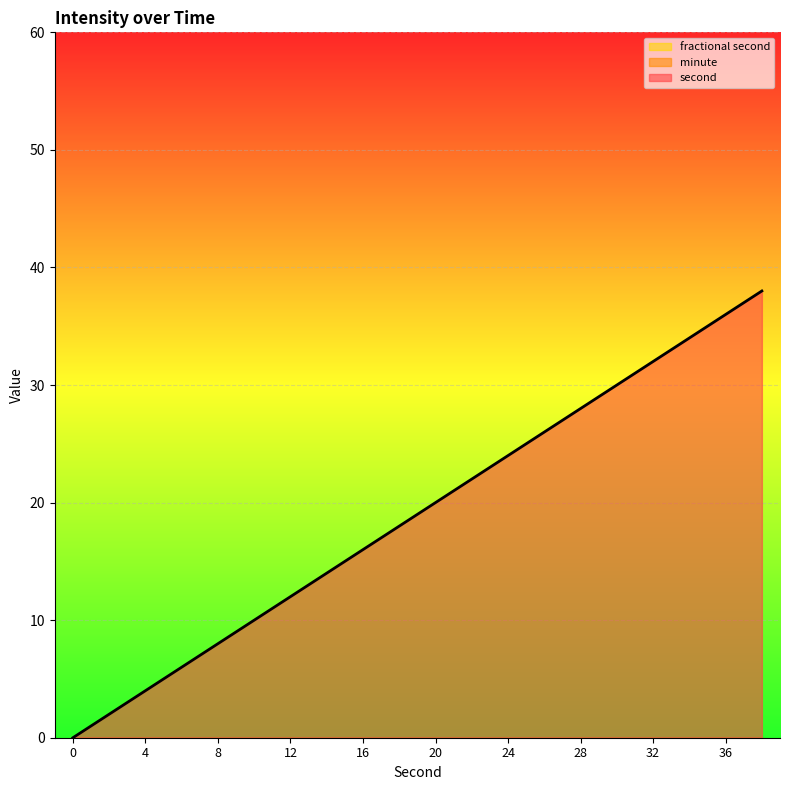

Reading left to right, extract all data points from this chart.

second: 0	2	4	6	8	10	12	14	16	18	20	22	24	26	28	30	32	34	36	38
minute: 0	0	0	0	0	0	0	0	0	0	0	0	0	0	0	0	0	0	0	0
fractional second: 0	0	0	0	0	0	0	0	0	0	0	0	0	0	0	0	0	0	0	0